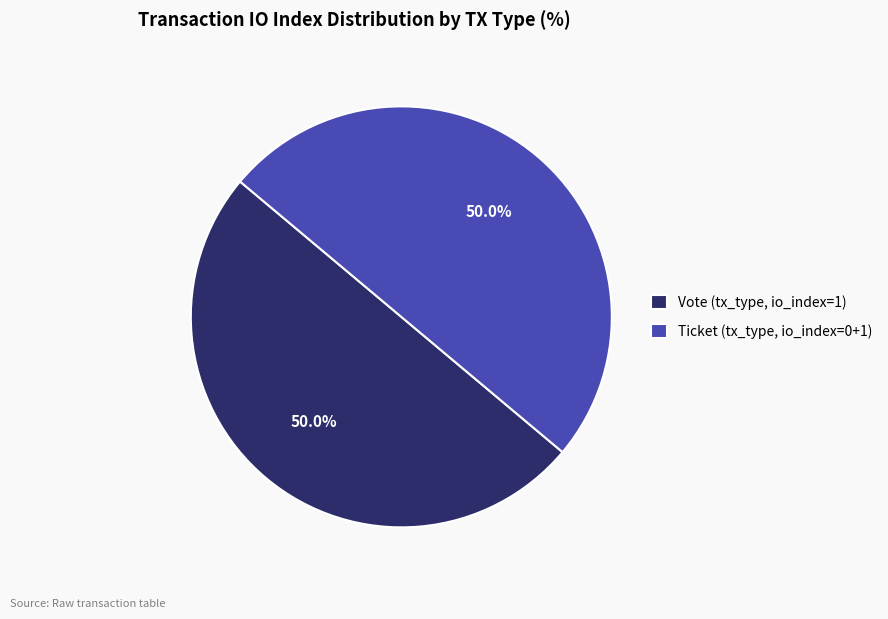

Approximately how many times larger is the value at Vote (tx_type, io_index=1) compared to Ticket (tx_type, io_index=0+1)?

1.0